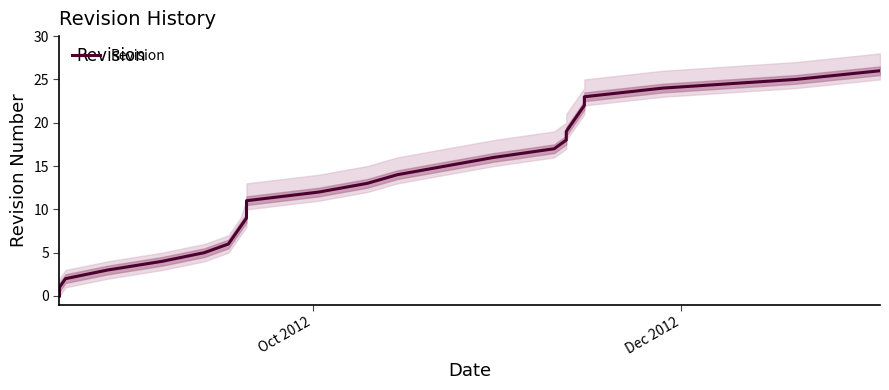

How many lines are shown in the chart?

1